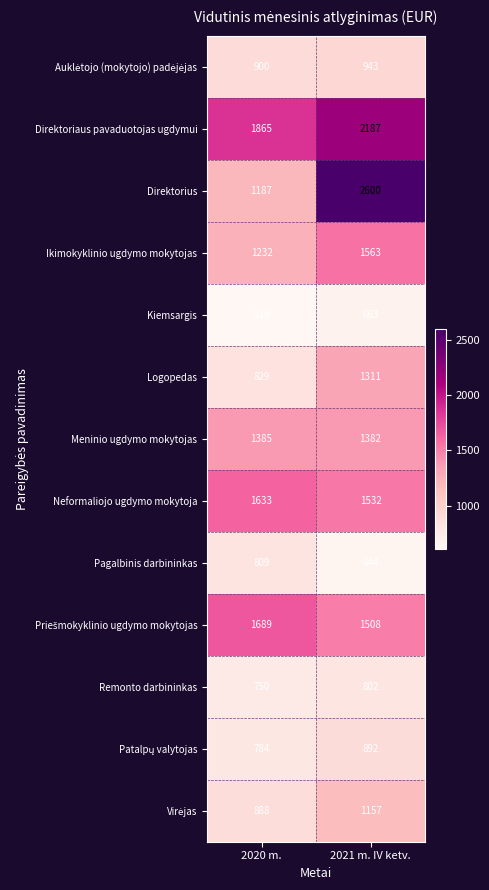

At which label is Remonto darbininkas closest to 776?

2020 m.